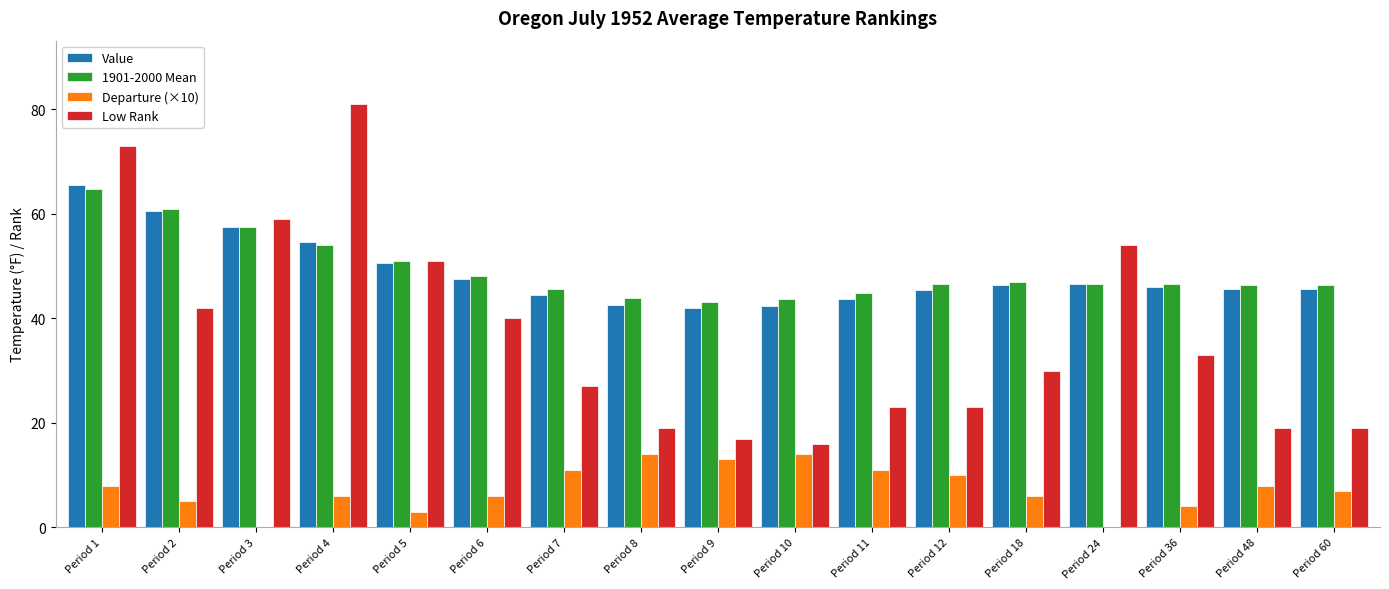

At which label does Low Rank reach its peak?

Period 4